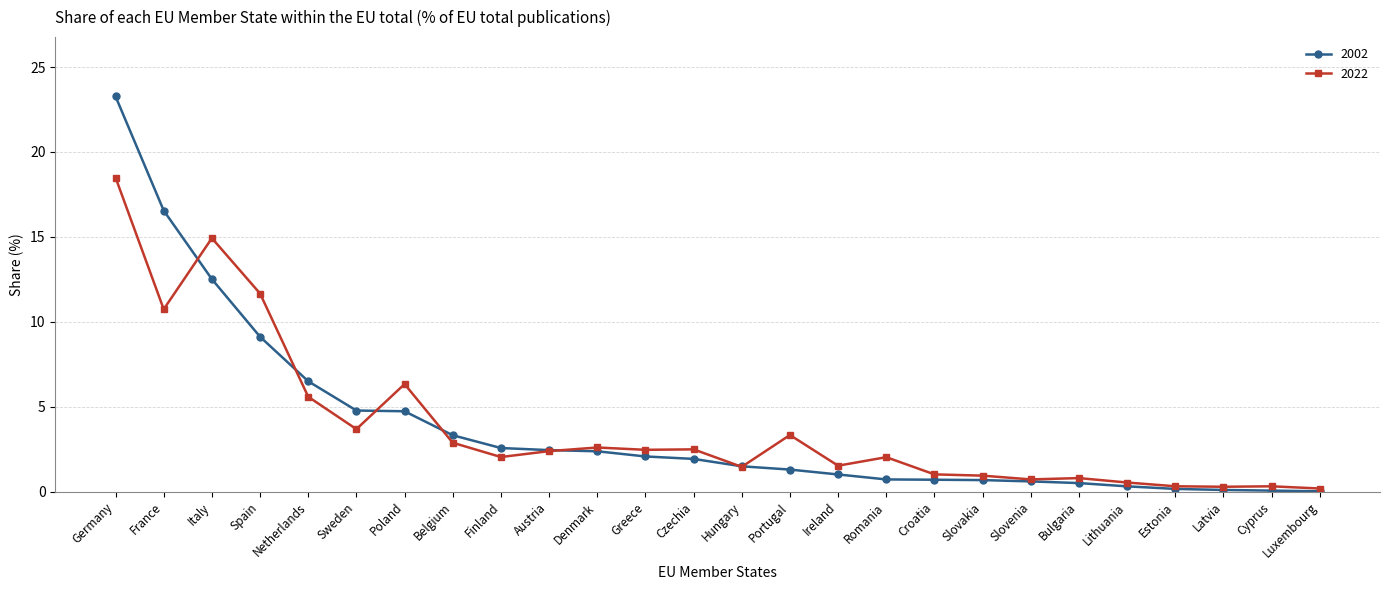

True or false: 2002 and 2022 intersect in this chart.

True